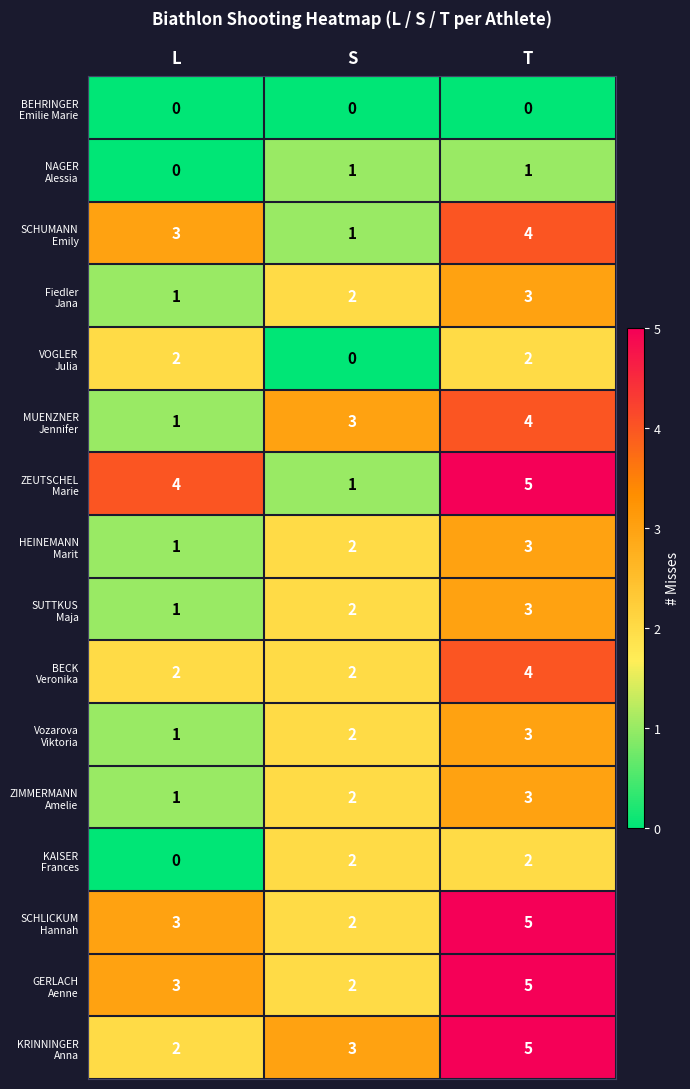

What is the spread (max minus min) of values at S?

3